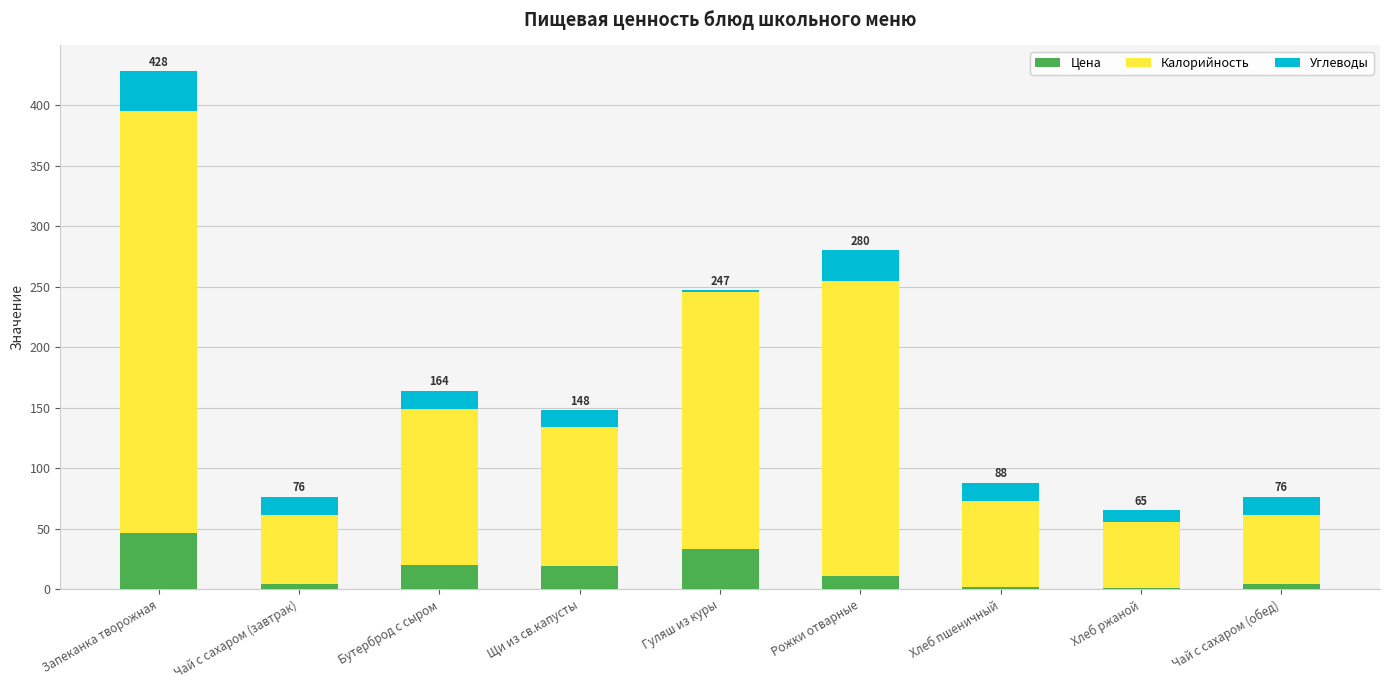

At which label does Цена reach its peak?

Запеканка творожная